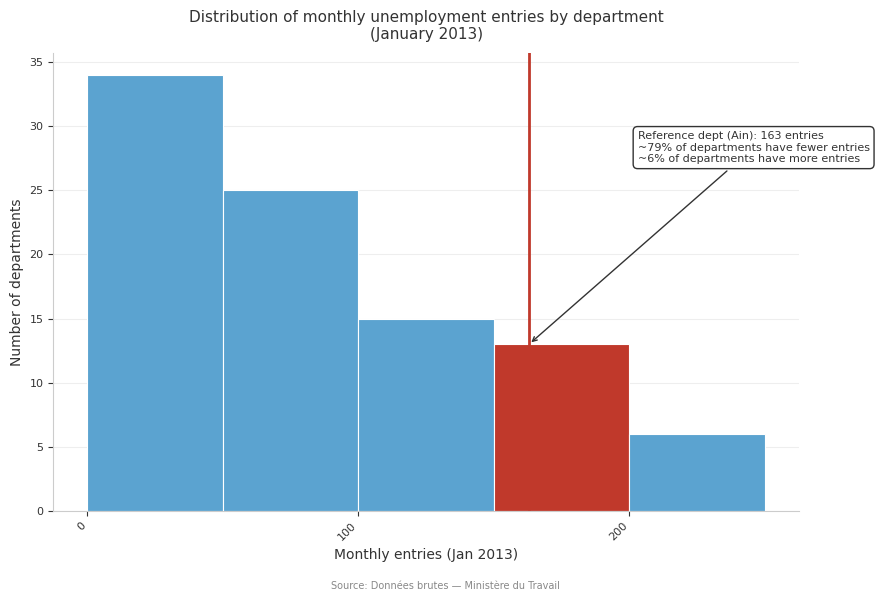

Over which range of the x-axis is the bar tallest?

0 to 50